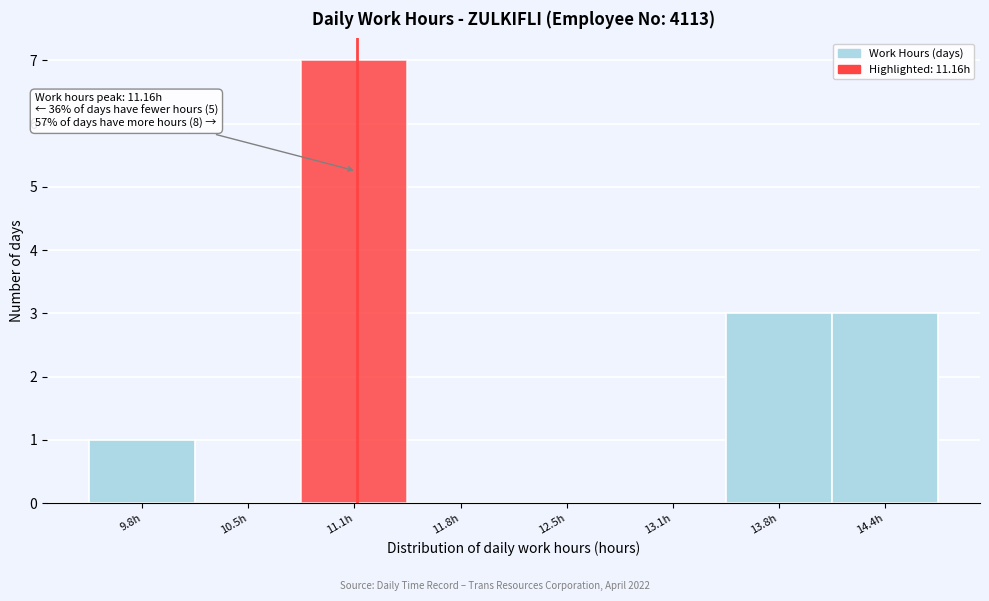

Over which range of the x-axis is the bar tallest?

10.8 to 11.5